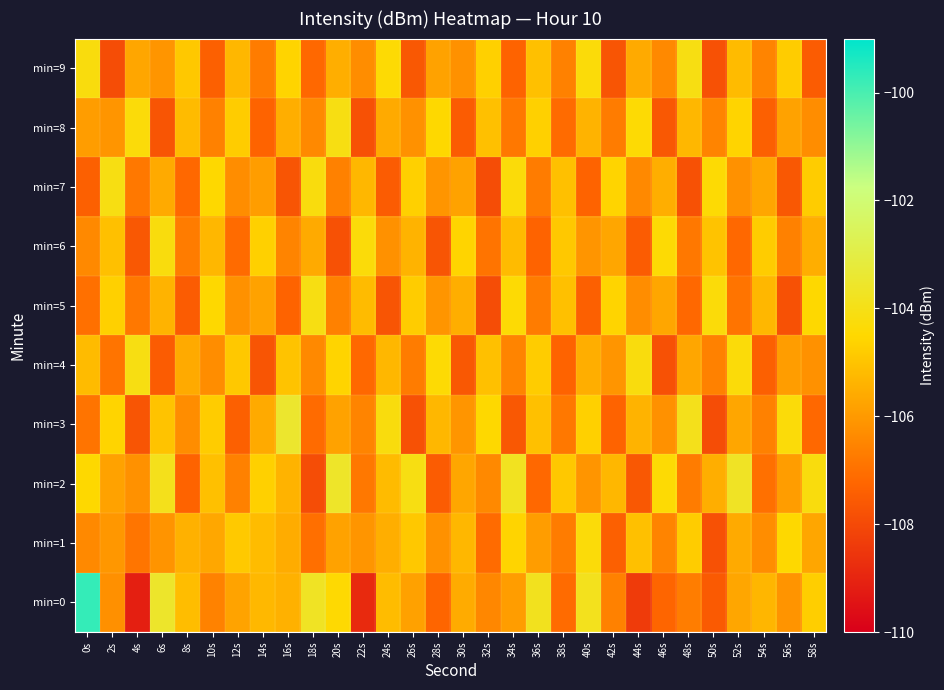

Which series changed the most between 4s and 6s?

min=0